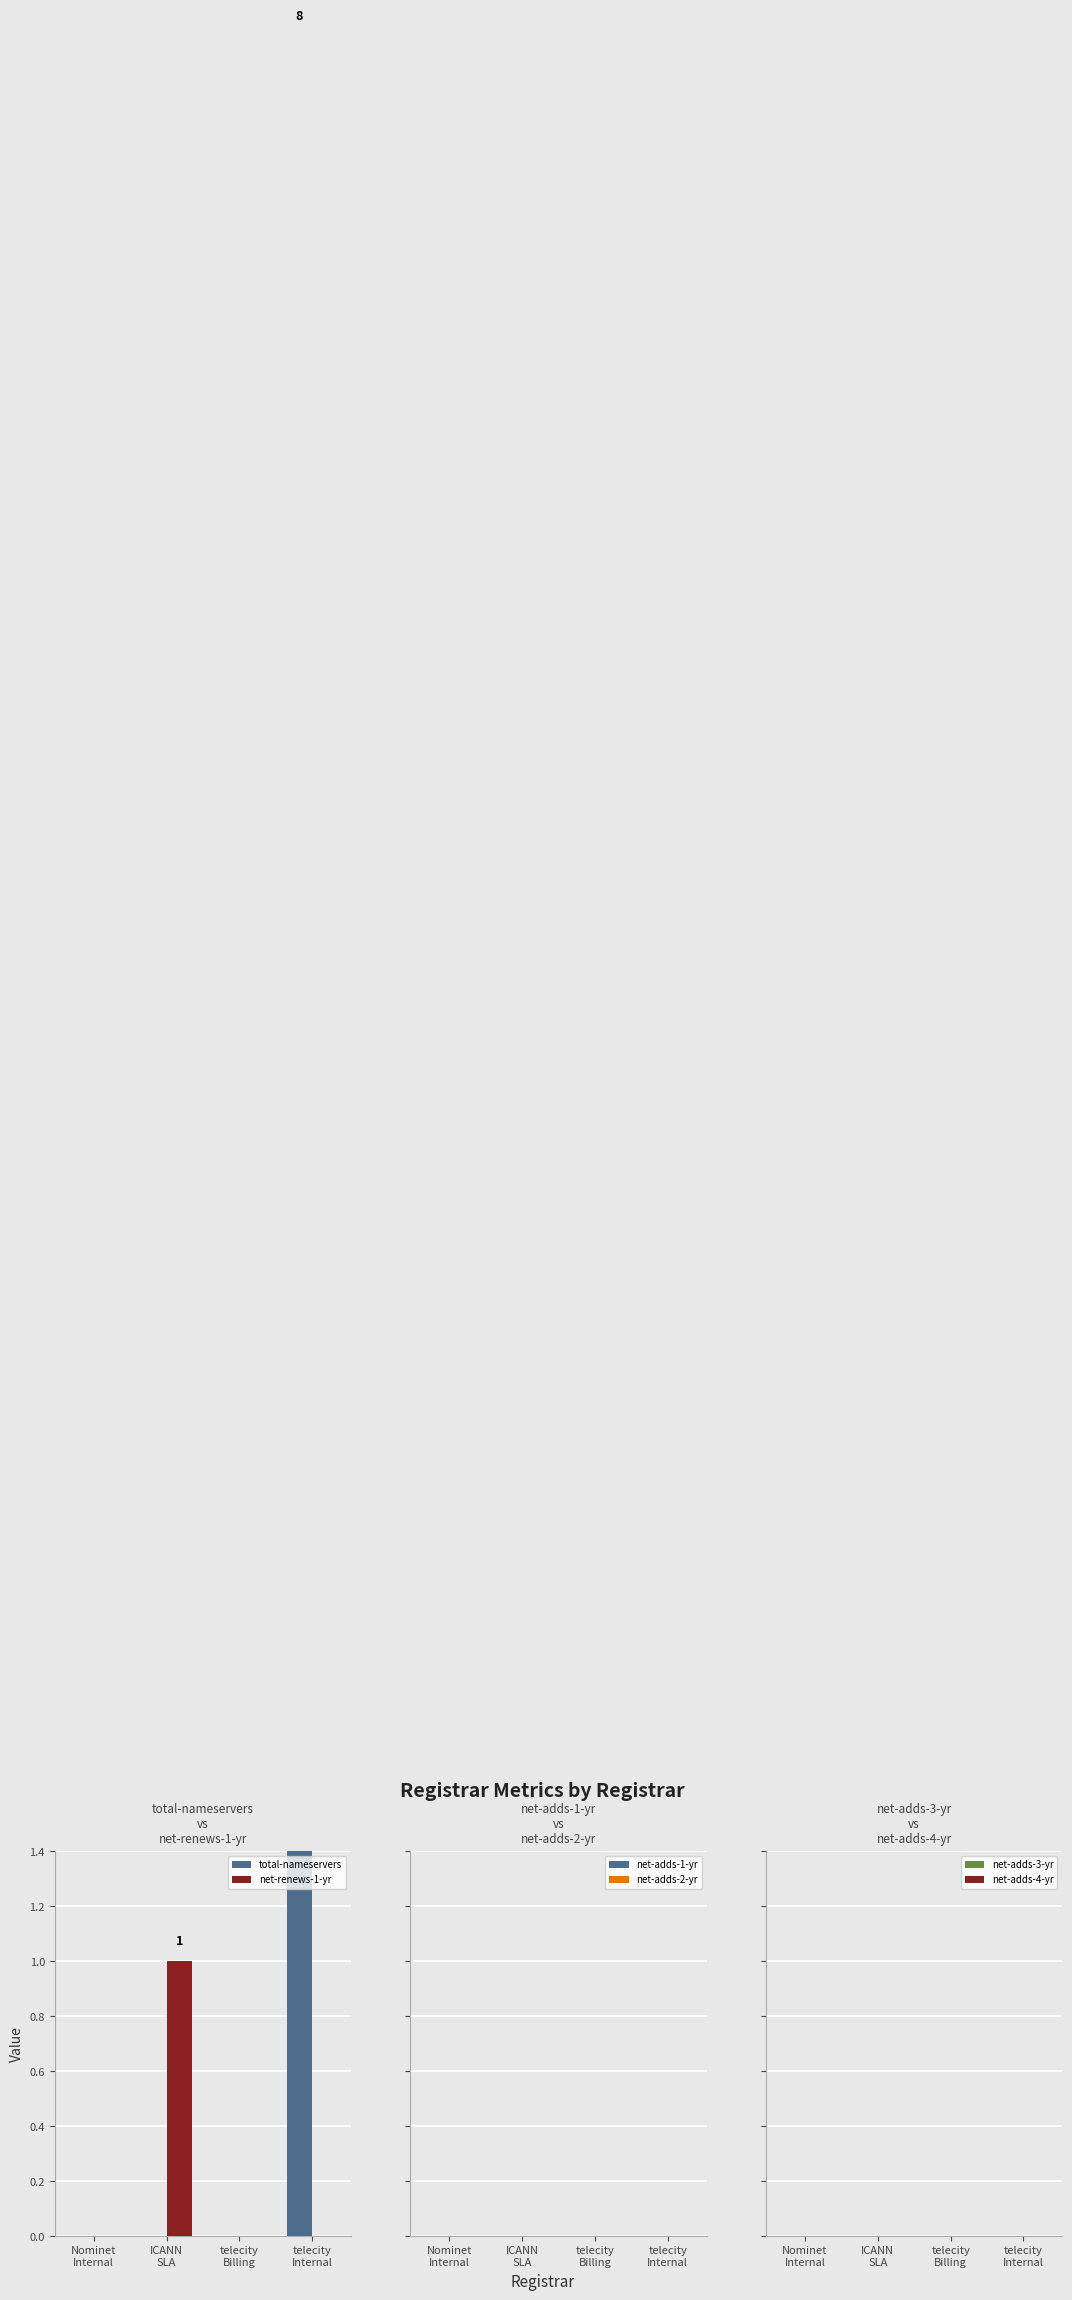

Which label corresponds to the largest value in the chart?

telecity
Internal